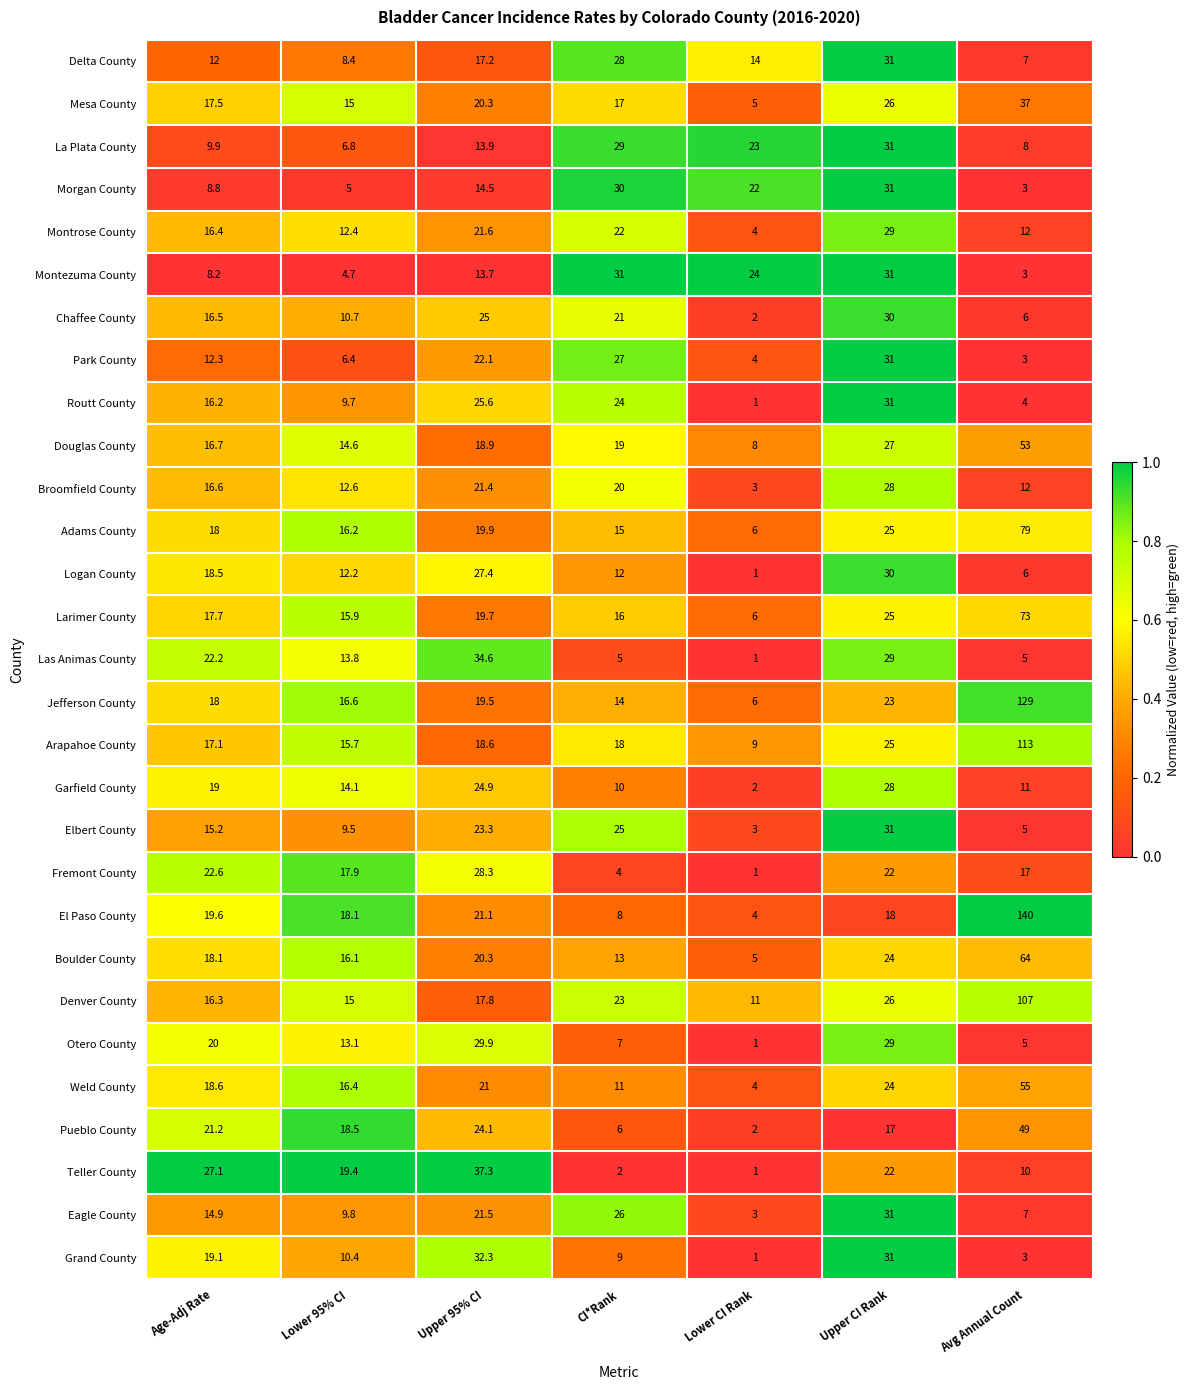

What is the difference between the maximum and minimum values in the Otero County series?

28.9